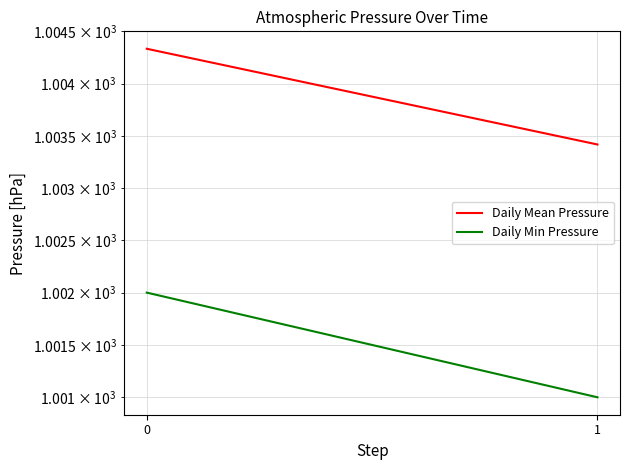

Reading left to right, what are all the values shown in this chart?

Daily Mean Pressure: 0=1004.3	1=1003.4
Daily Min Pressure: 0=1002.0	1=1001.0